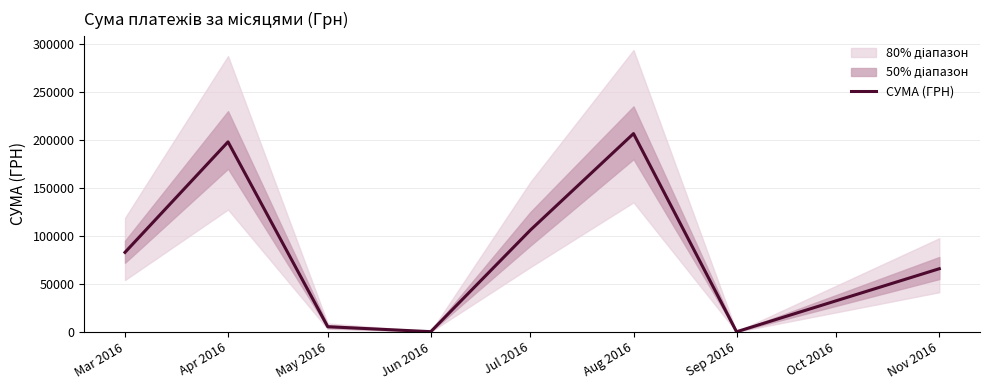

True or false: there are more than 1 points higher than both neighbors.

True